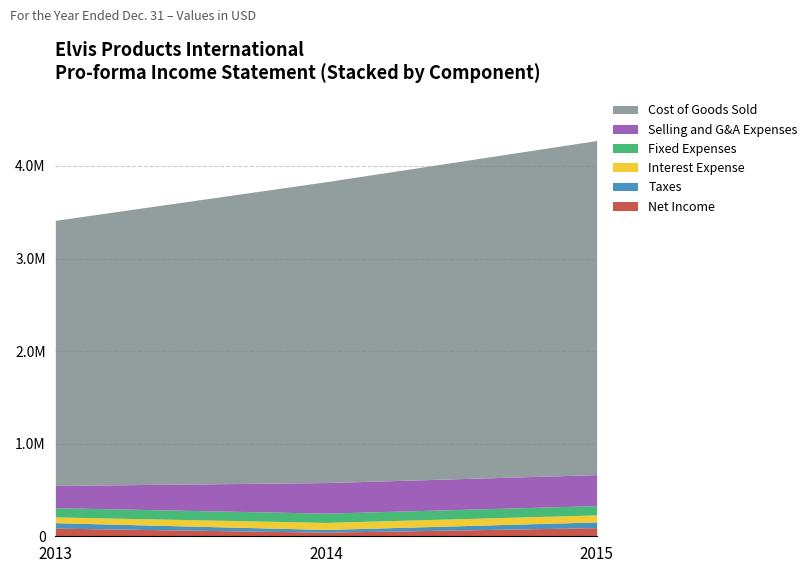

How many series are shown in this chart?

6